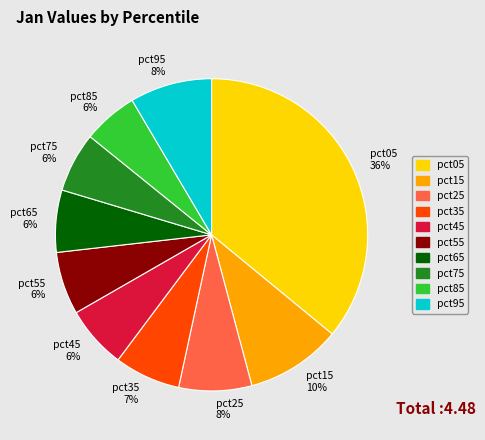

Between pct35 and pct75, which is larger?

pct35